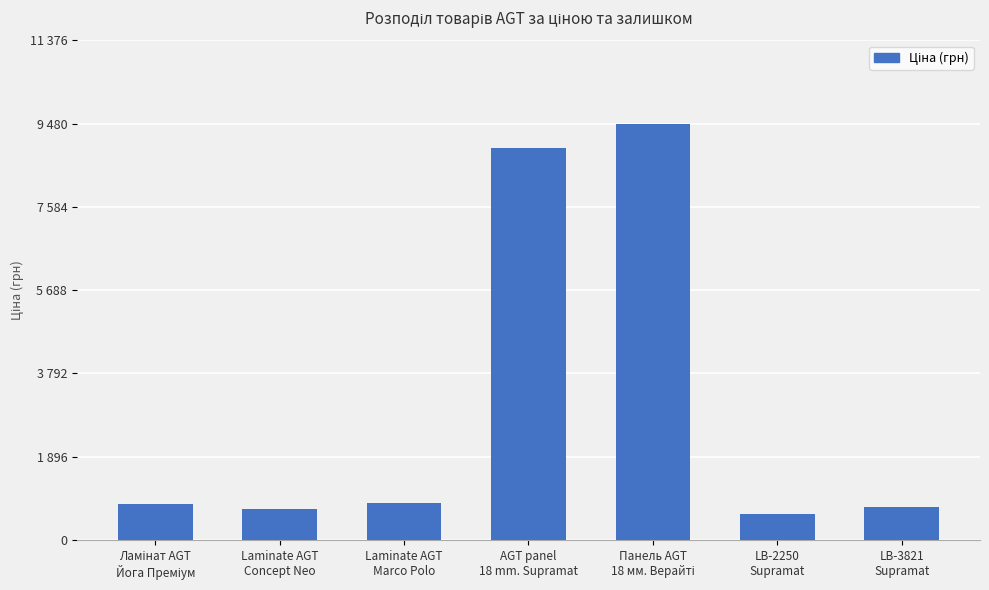

Reading left to right, extract all data points from this chart.

Ламінат AGT
Йога Преміум=818.5	Laminate AGT
Concept Neo=693.7	Laminate AGT
Marco Polo=848.4	AGT panel
18 mm. Supramat=8934.1	Панель AGT
18 мм. Верайті=9480.1	LB-2250
Supramat=584.4	LB-3821
Supramat=752.2